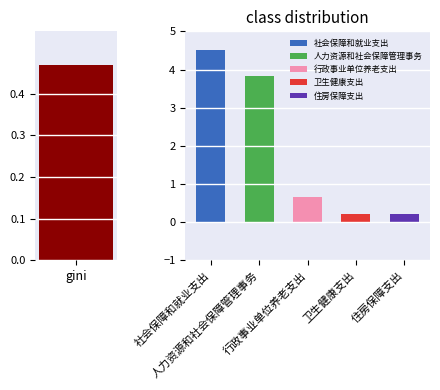

Which has a higher value, 行政事业单位养老支出 or 社会保障和就业支出?

社会保障和就业支出